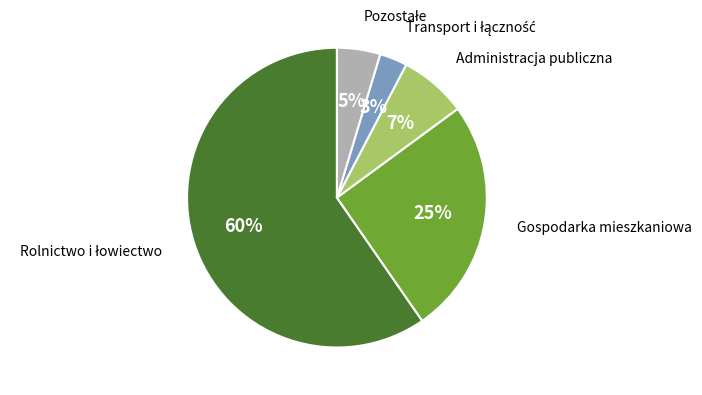

What percentage is the Administracja publiczna slice, to the nearest percent?

7%